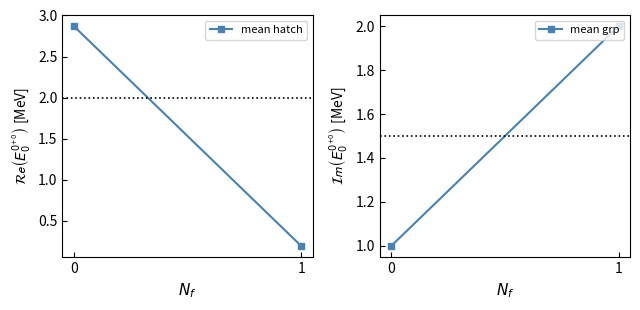

Is the value of mean hatch at 0 greater than the value of mean grp at 1?

Yes